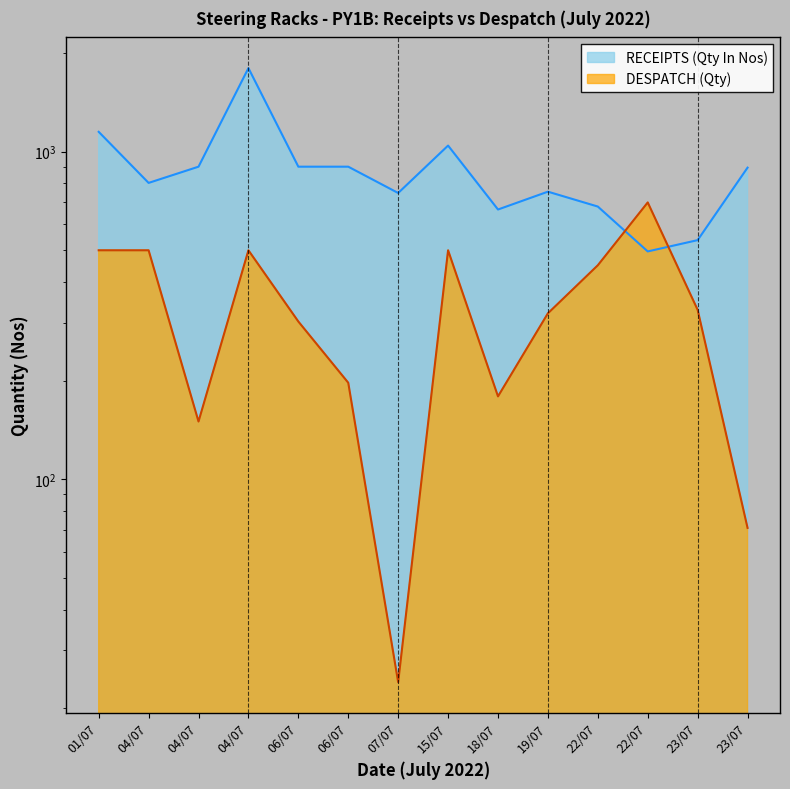

Where is the first local maximum for DESPATCH (Qty)?

04/07